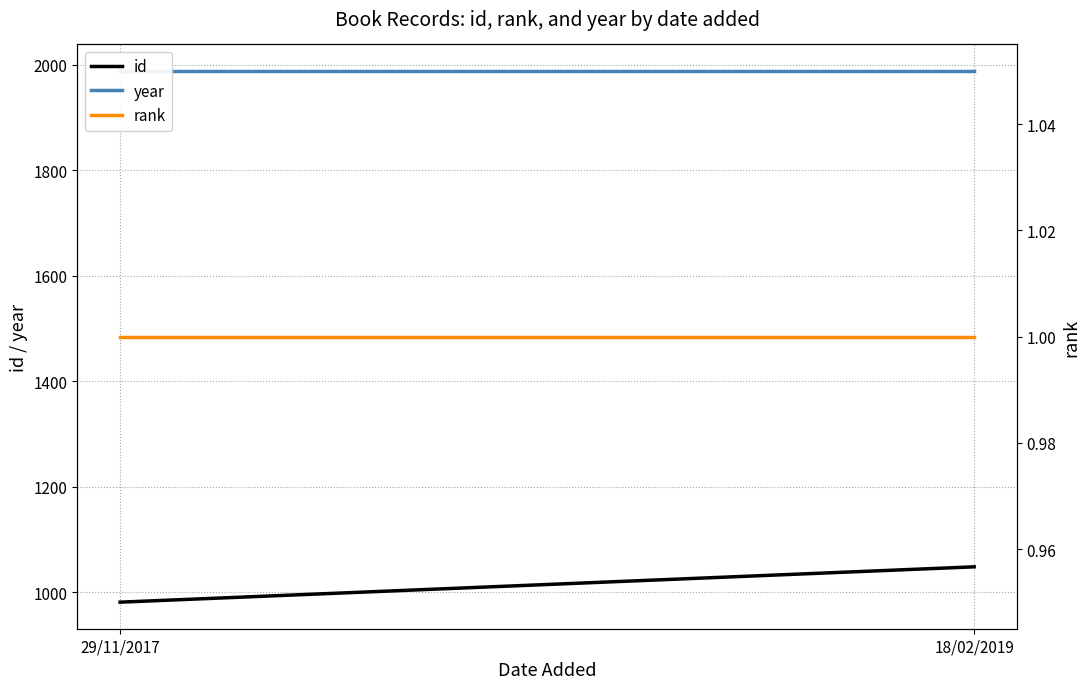

At which label is year closest to 1988?

29/11/2017